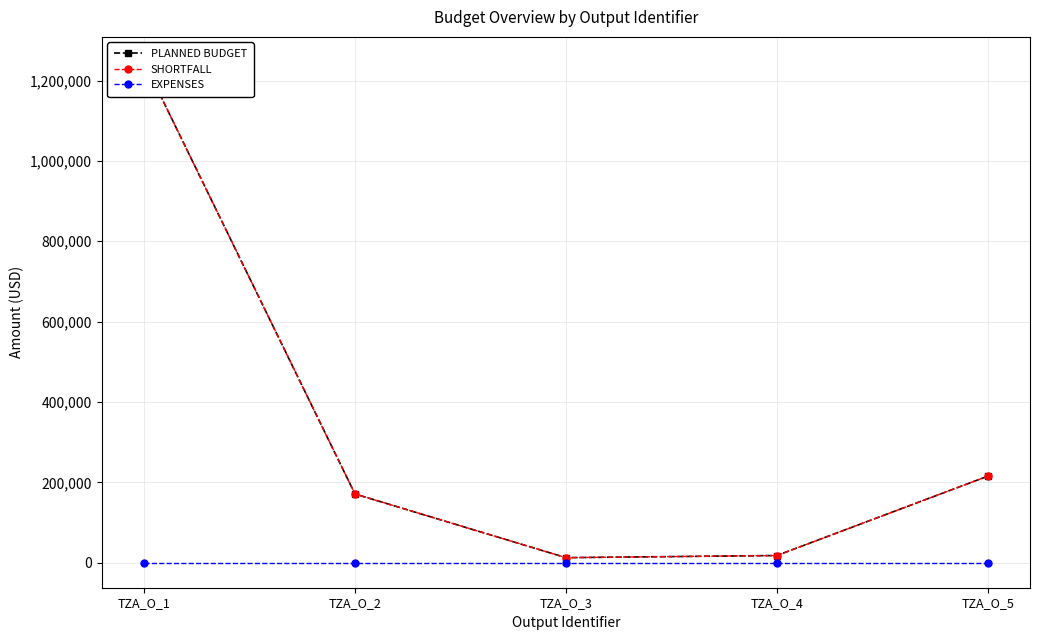

What is the difference between the maximum and minimum values in the PLANNED BUDGET series?

1233833